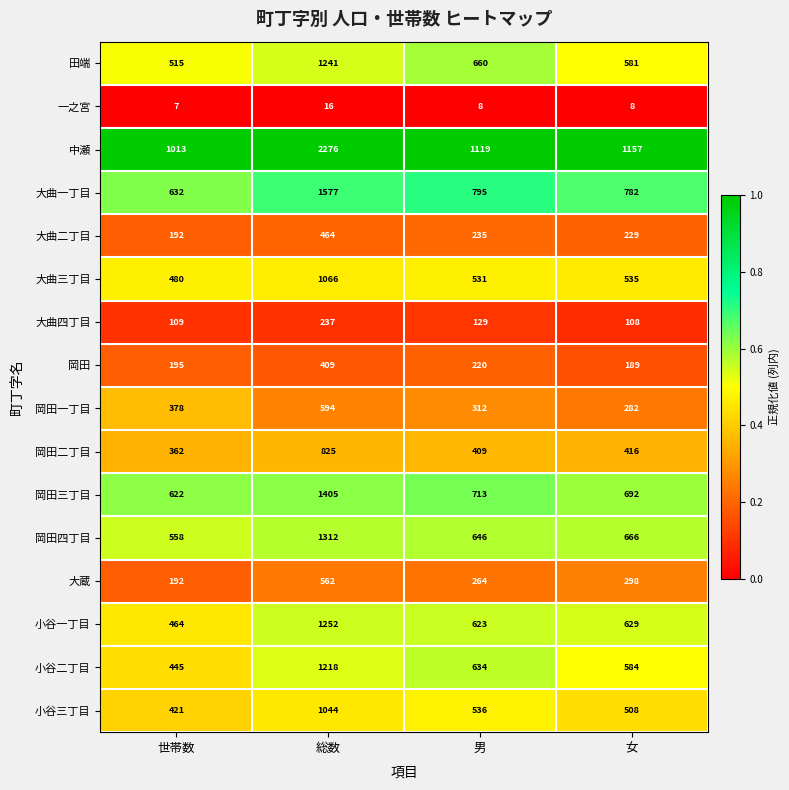

What is the average value of the 小谷三丁目 series?

627